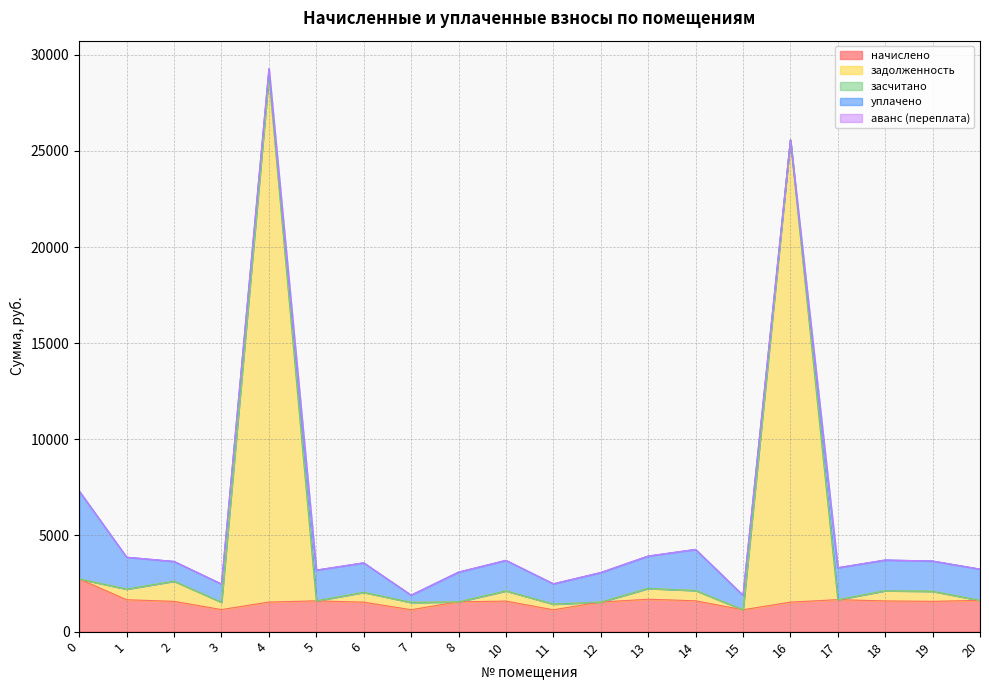

Does the chart display data point markers on the line(s)?

No